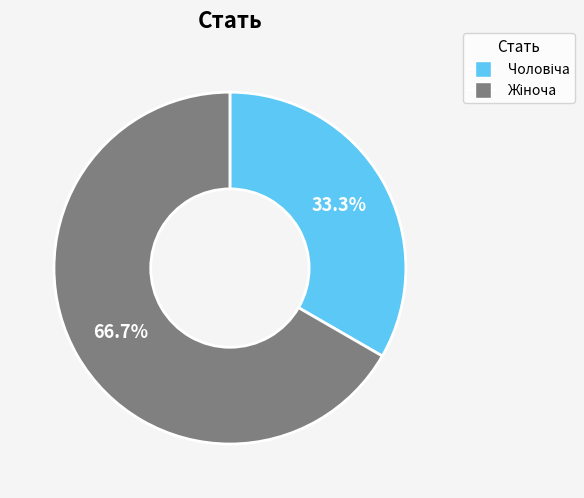

To the nearest percent, what is the average slice percentage?

50%